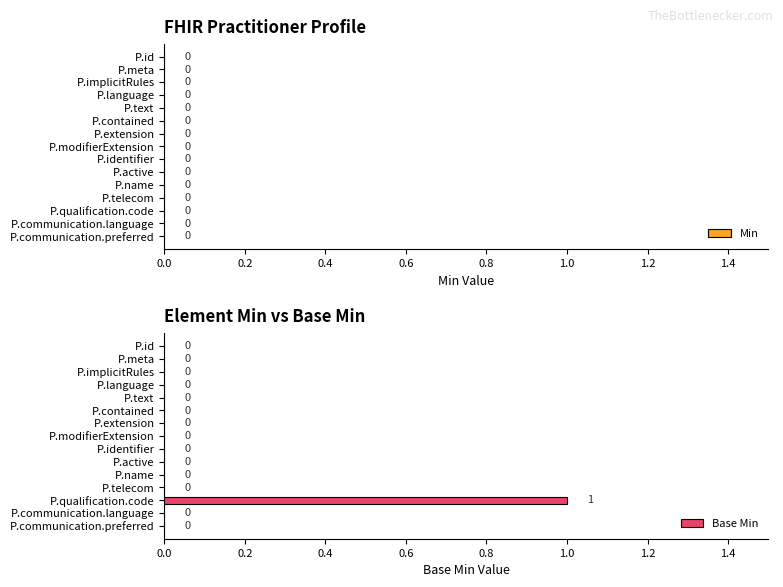

At which category does the chart reach its peak across all series?

P.qualification.code